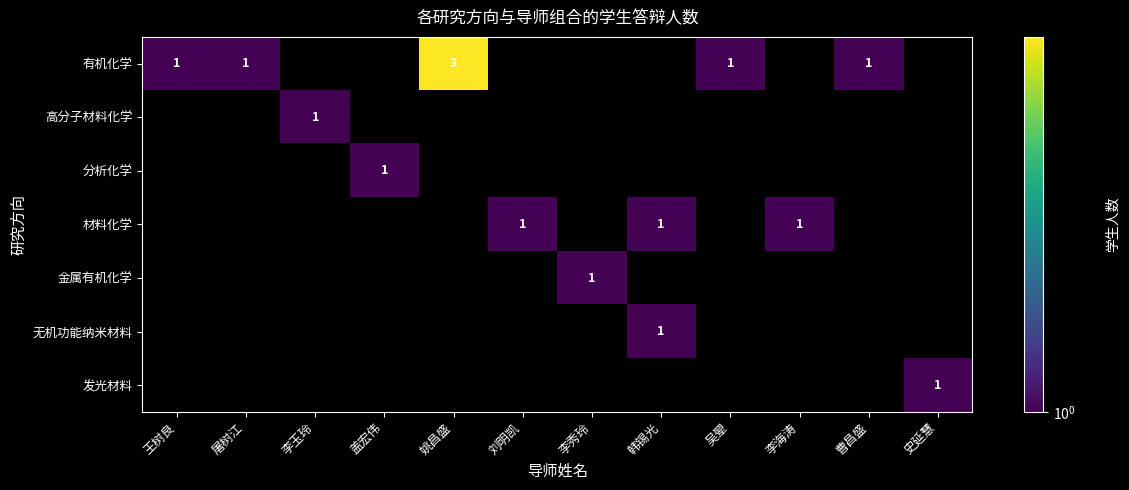

Between 王树良 and 吴翚, which series saw the biggest shift?

有机化学